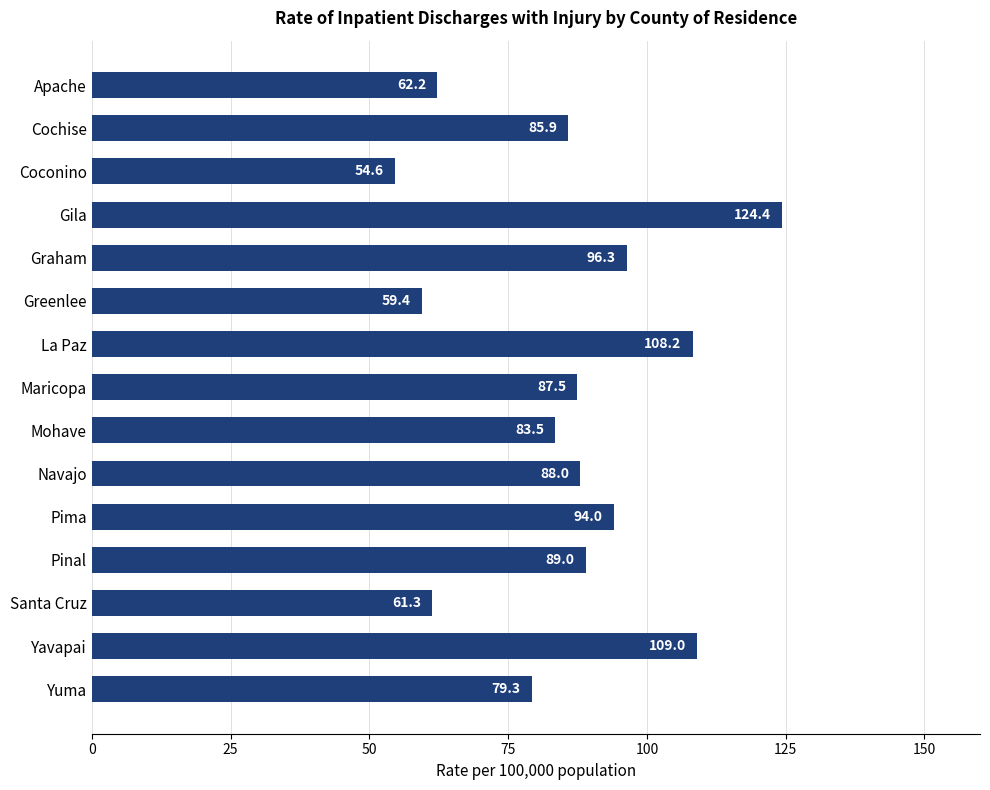

What is the average value?

85.5